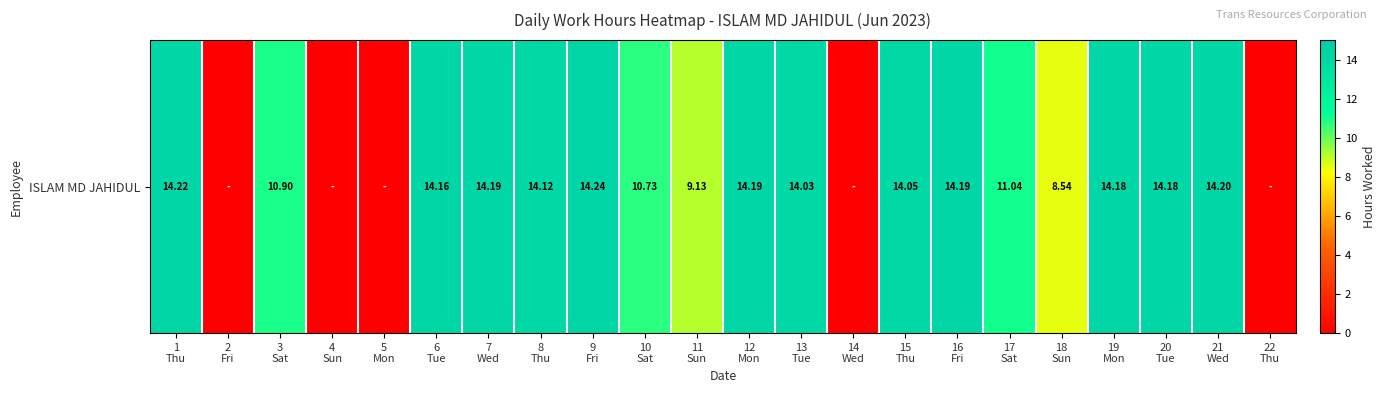

The value at 5
Mon is 0.0. True or false?

True